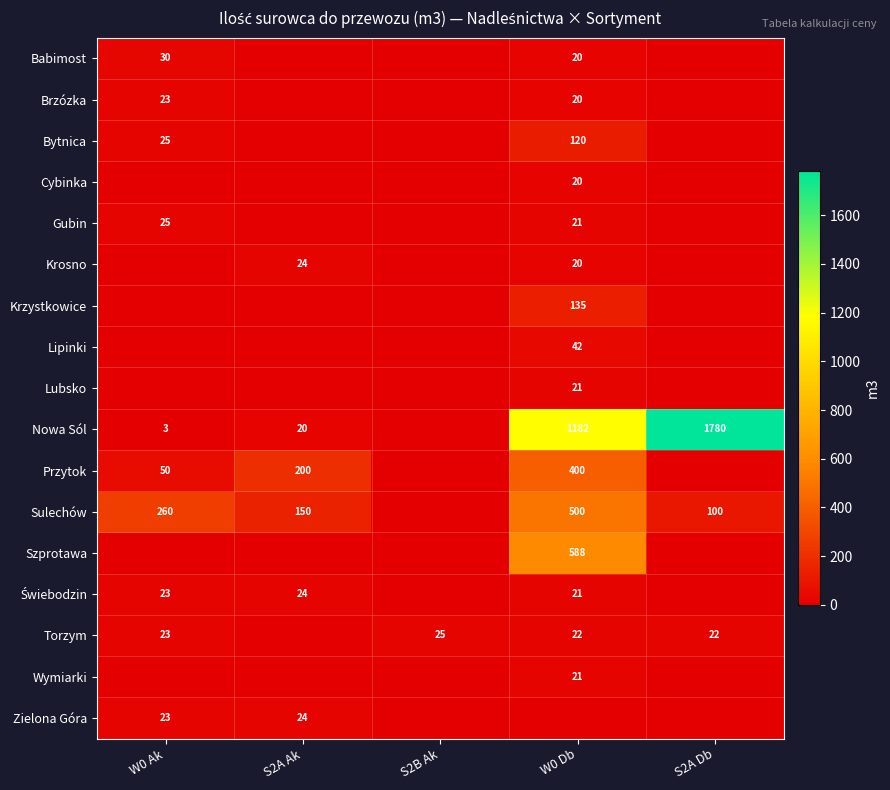

What is the sum of the Torzym values at W0 Ak and S2A Db?

45